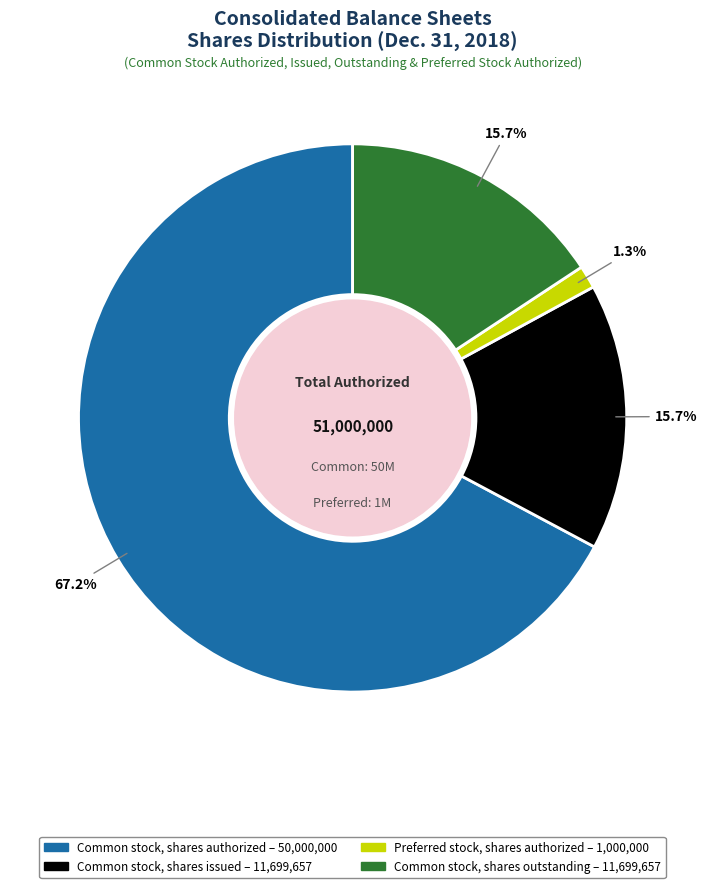

How much of the chart is everything except Common stock, shares issued?

84.3%